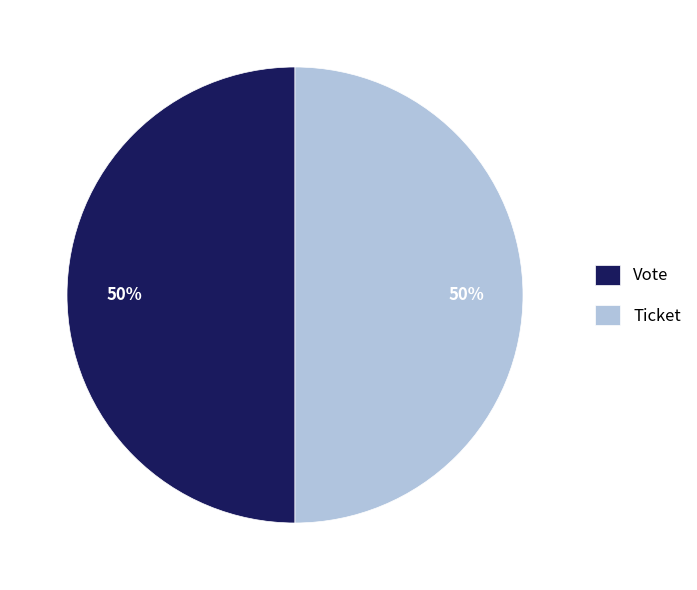

Combined, do Ticket and Vote account for over 50%?

Yes